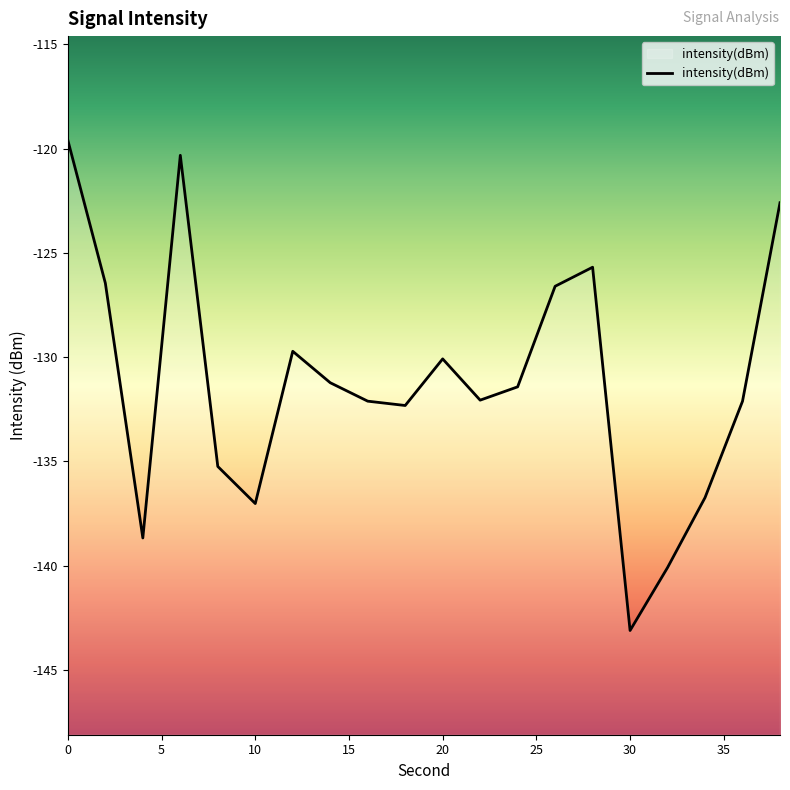

Reading left to right, what are all the values shown in this chart?

-119.6	-126.5	-138.7	-120.3	-135.2	-137.0	-129.7	-131.2	-132.1	-132.3	-130.1	-132.1	-131.4	-126.6	-125.7	-143.1	-140.1	-136.7	-132.1	-122.6